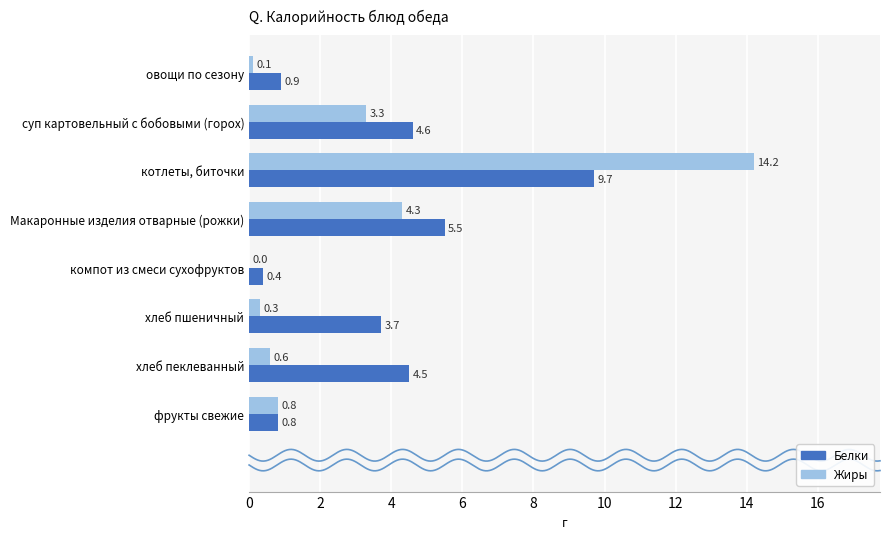

What is the highest value of the Жиры series?

14.2